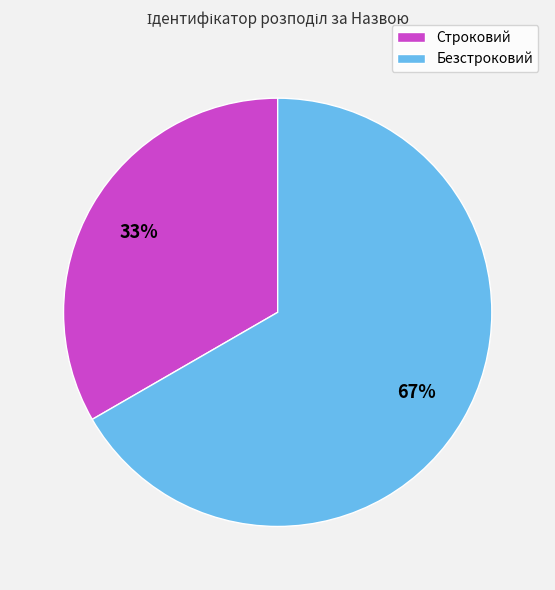

Is it true that Безстроковий is 67% of the pie?

True